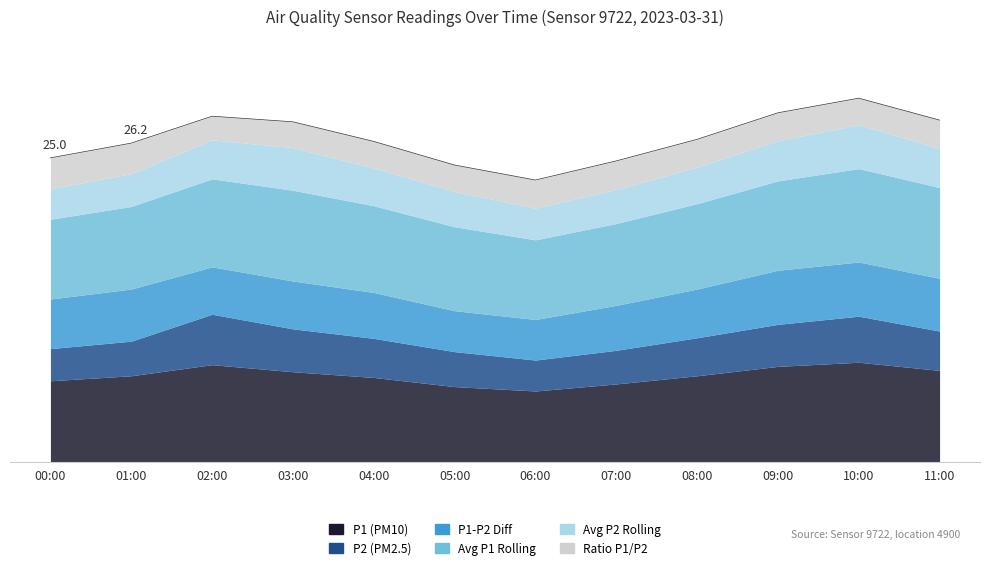

At which label does P1 (PM10) first exceed 7?

01:00